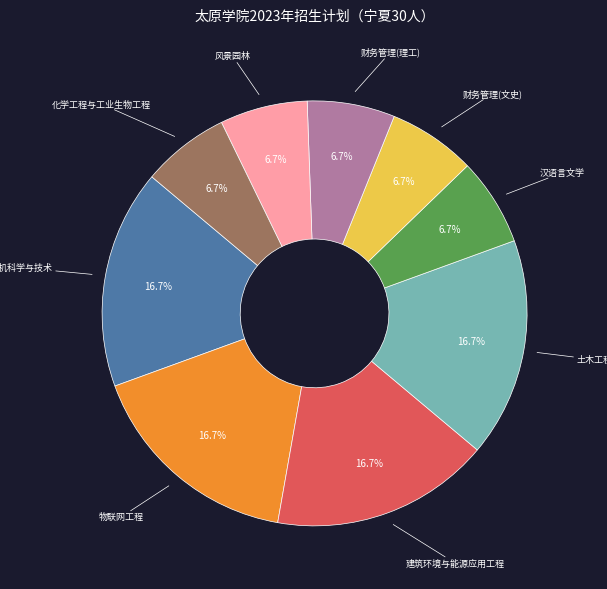

Does any single category account for the majority?

No